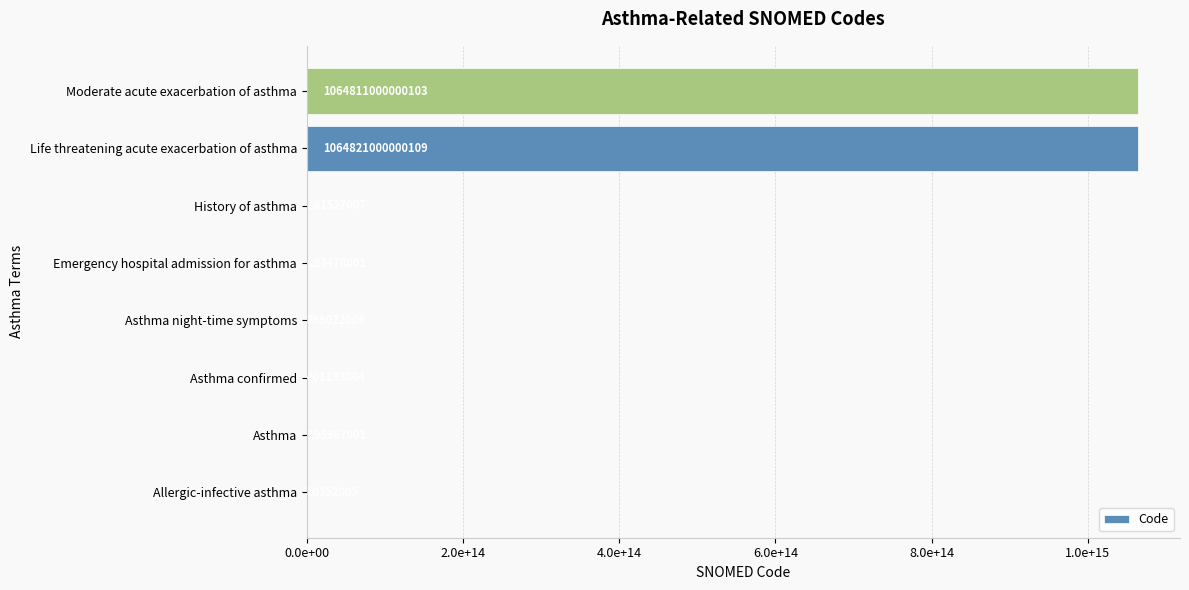

Are the bars horizontal?

Yes